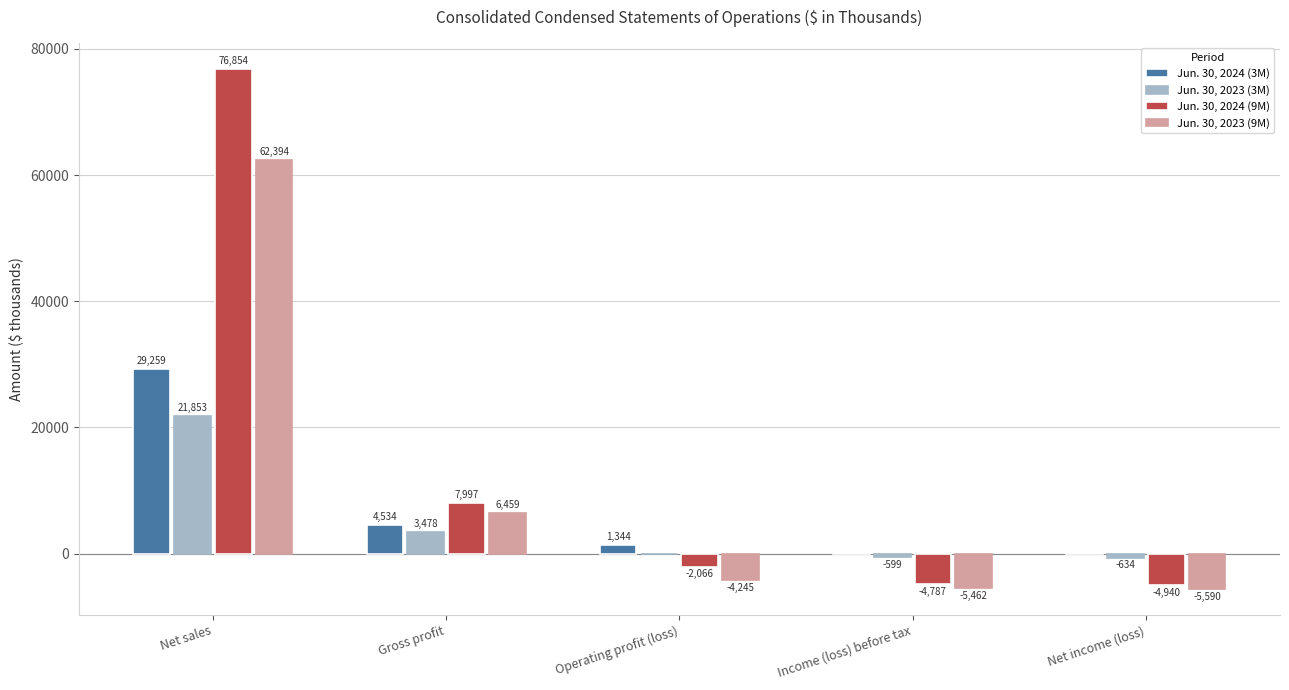

Is it true that Jun. 30, 2024 (3M) equals 44975 at Net sales?

False